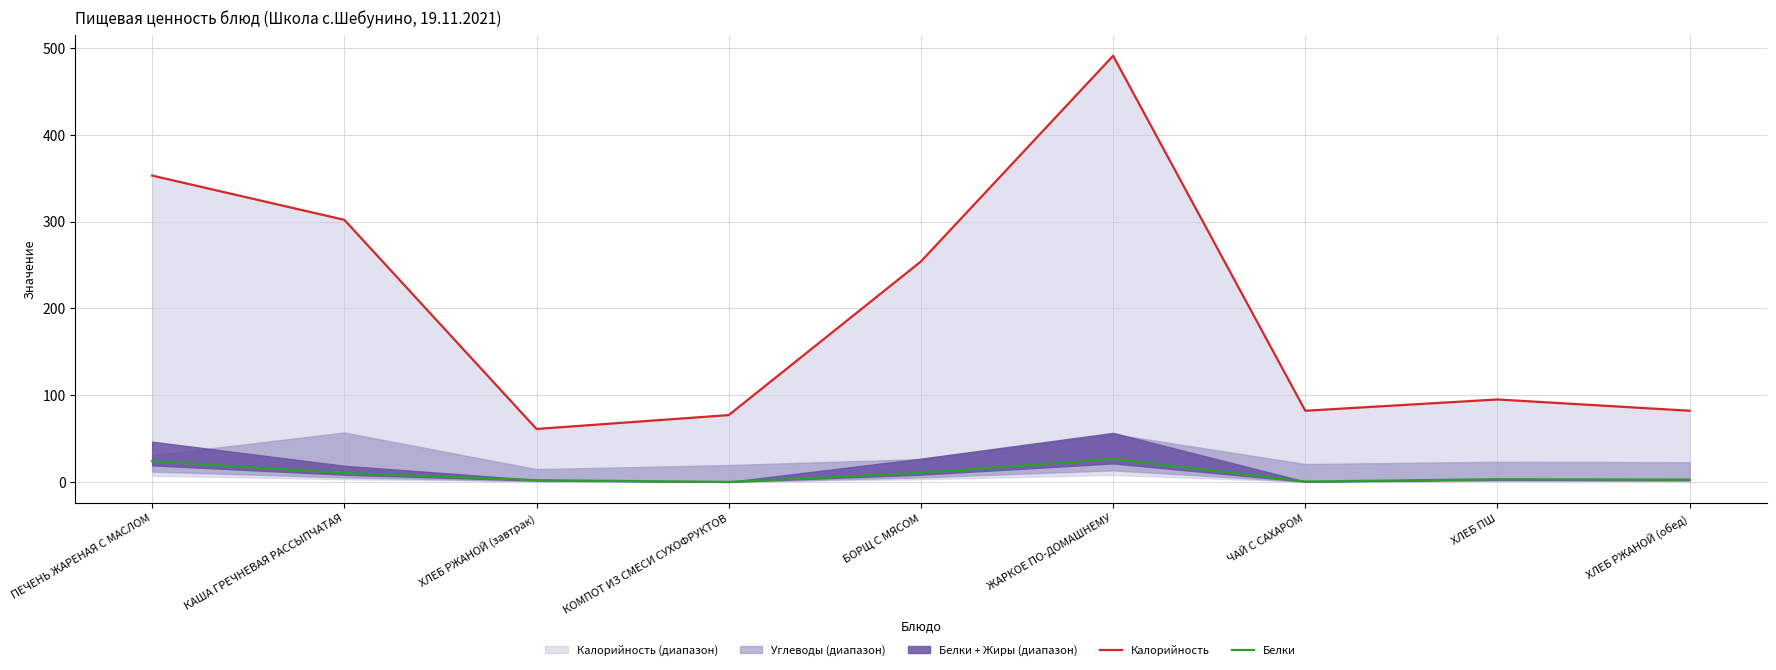

How many interior local valleys does the Калорийность series have?

2